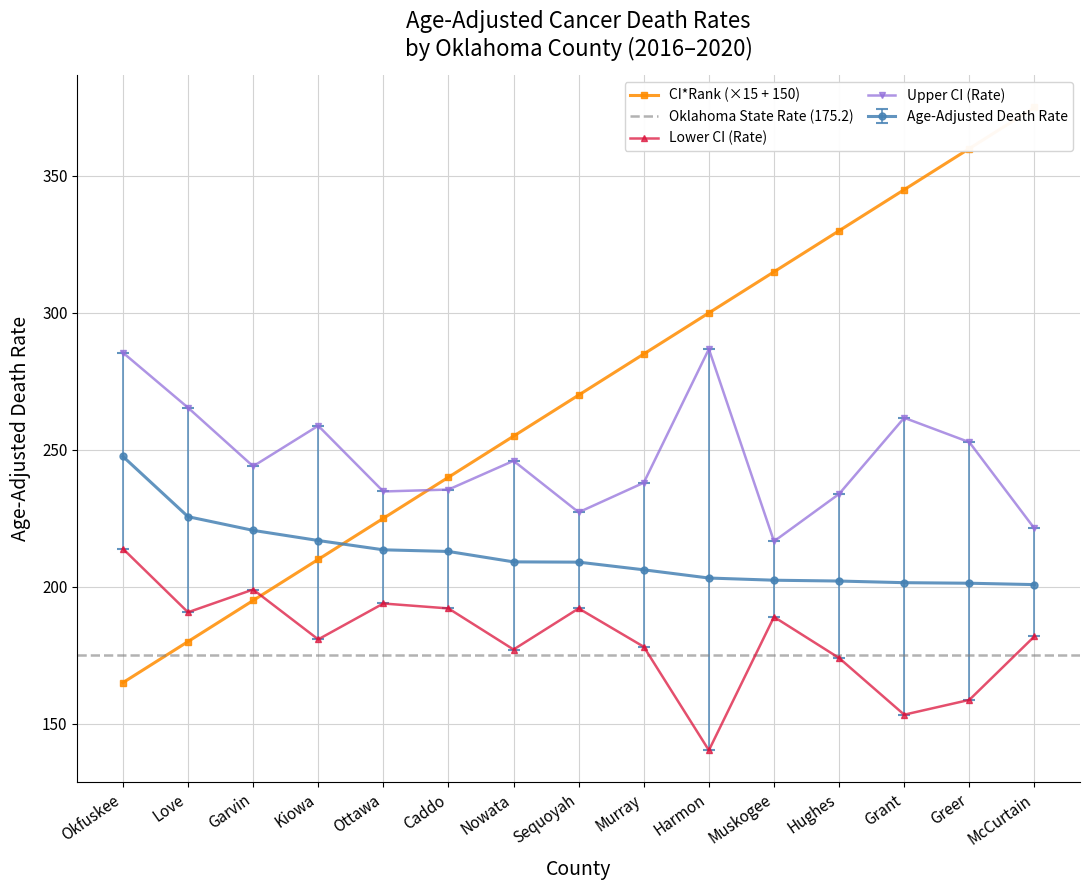

Reading right to left, extract all data points from this chart.

Age-Adjusted Death Rate: McCurtain=200.8	Greer=201.3	Grant=201.5	Hughes=202.1	Muskogee=202.4	Harmon=203.2	Murray=206.2	Sequoyah=209.0	Nowata=209.1	Caddo=212.9	Ottawa=213.5	Kiowa=216.9	Garvin=220.6	Love=225.6	Okfuskee=247.6
Lower CI (Rate): McCurtain=181.9	Greer=158.7	Grant=153.3	Hughes=174.0	Muskogee=189.0	Harmon=140.3	Murray=178.1	Sequoyah=192.1	Nowata=177.1	Caddo=192.1	Ottawa=193.9	Kiowa=180.8	Garvin=199.0	Love=190.7	Okfuskee=213.9
Upper CI (Rate): McCurtain=221.3	Greer=252.8	Grant=261.7	Hughes=233.9	Muskogee=216.6	Harmon=286.8	Murray=238.0	Sequoyah=227.2	Nowata=246.0	Caddo=235.5	Ottawa=234.8	Kiowa=258.8	Garvin=244.0	Love=265.4	Okfuskee=285.5
CI*Rank: McCurtain=375.0	Greer=360.0	Grant=345.0	Hughes=330.0	Muskogee=315.0	Harmon=300.0	Murray=285.0	Sequoyah=270.0	Nowata=255.0	Caddo=240.0	Ottawa=225.0	Kiowa=210.0	Garvin=195.0	Love=180.0	Okfuskee=165.0